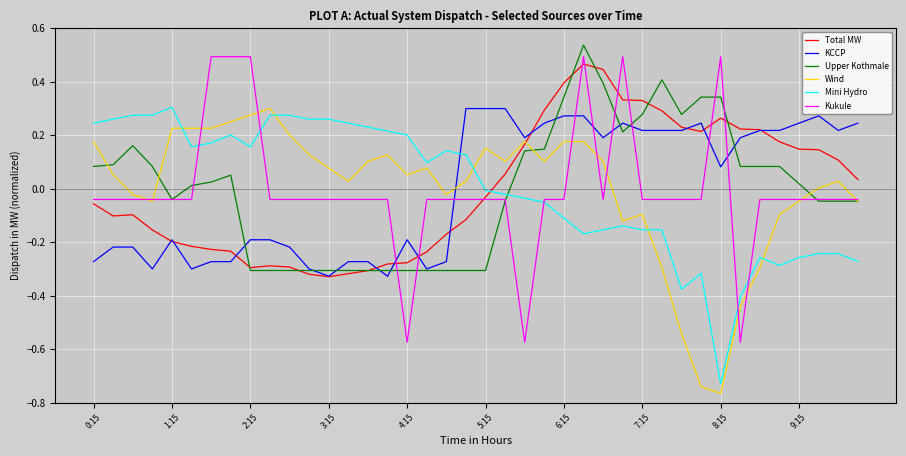

True or false: KCCP and Mini Hydro cross at least once.

True